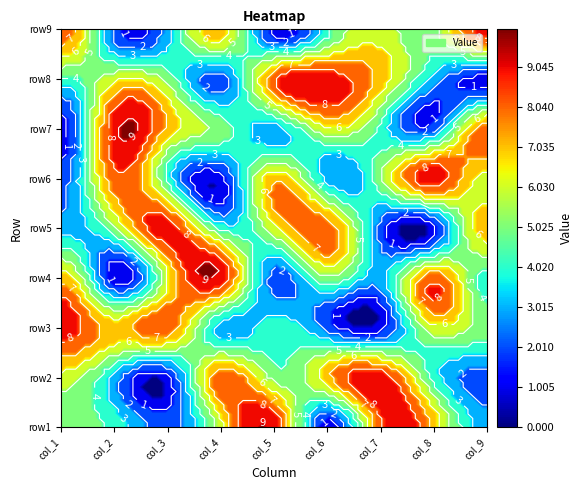

Which category has the lowest value in the row8 series?

8